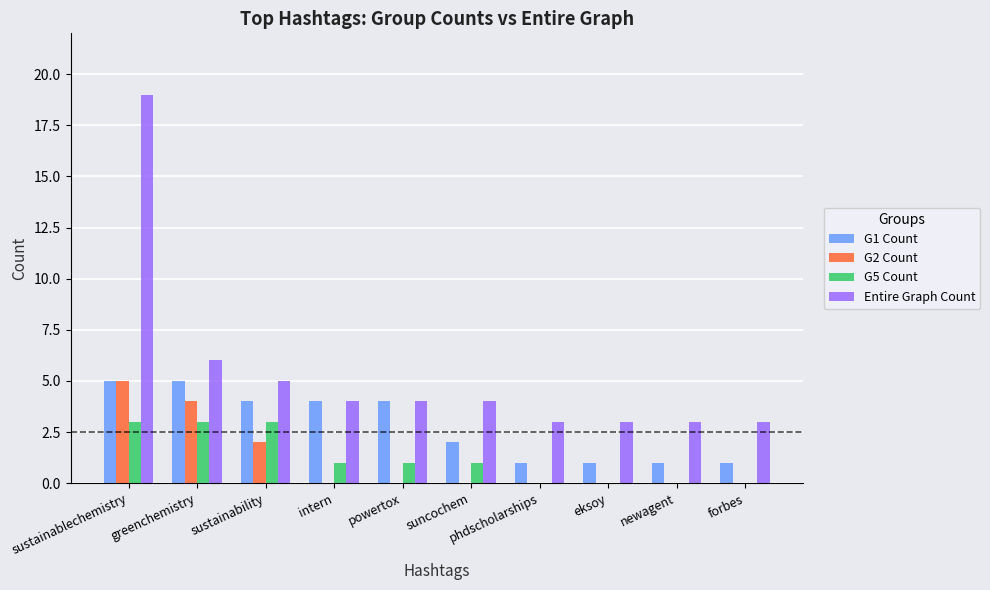

What is the sum of all Entire Graph Count values?

54